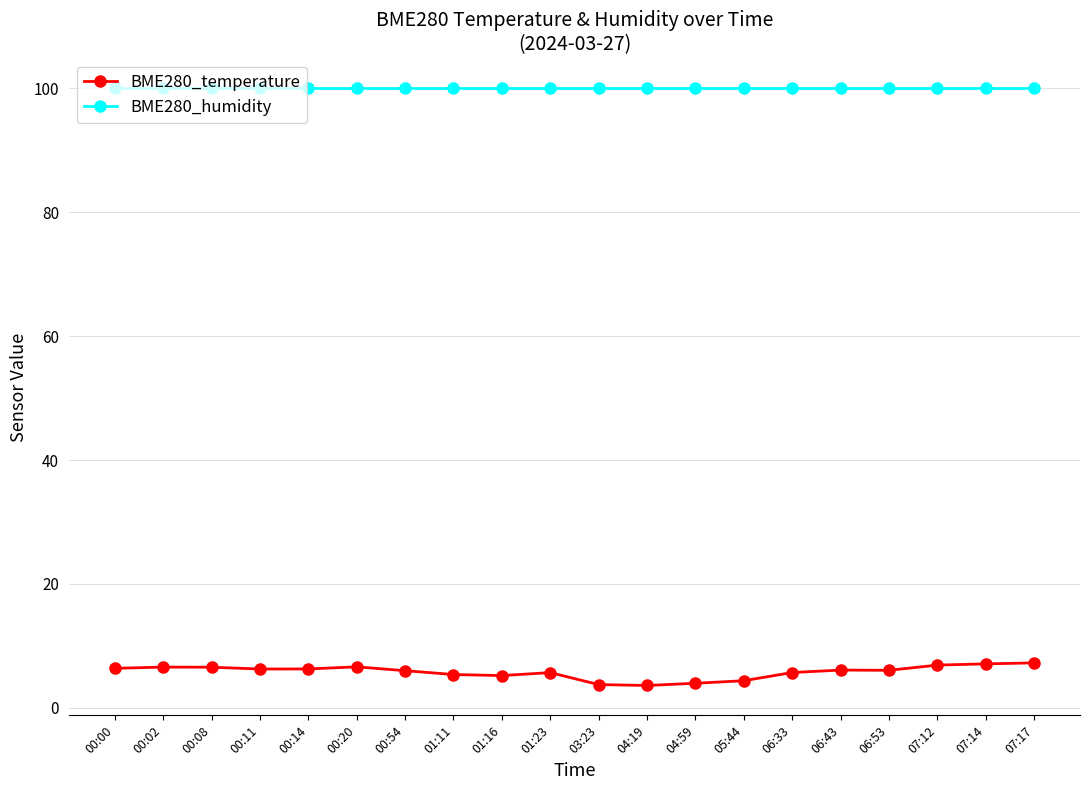

What is the label of the 1st point from the left?

00:00